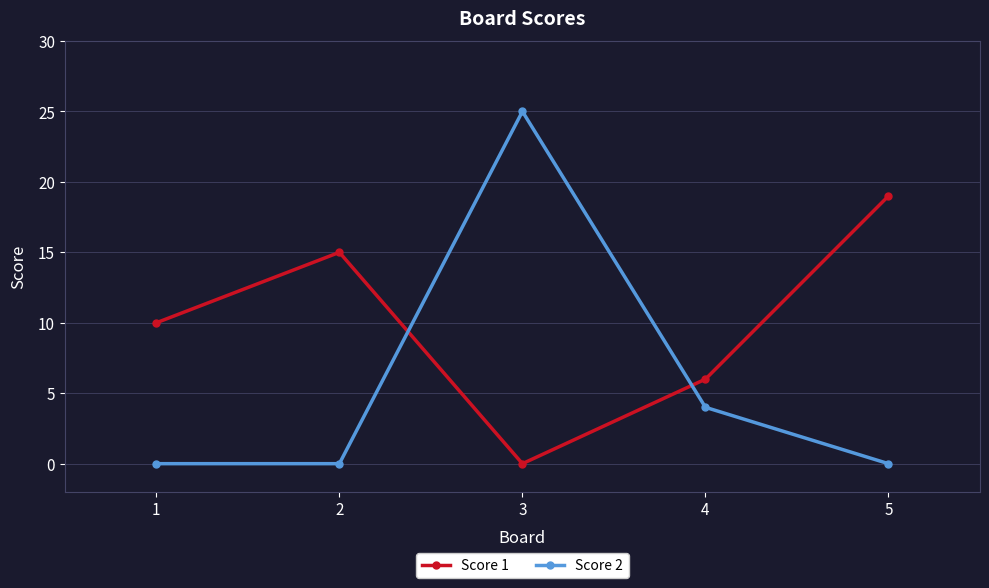

Which series ends up on top after the final intersection of Score 2 and Score 1?

Score 1